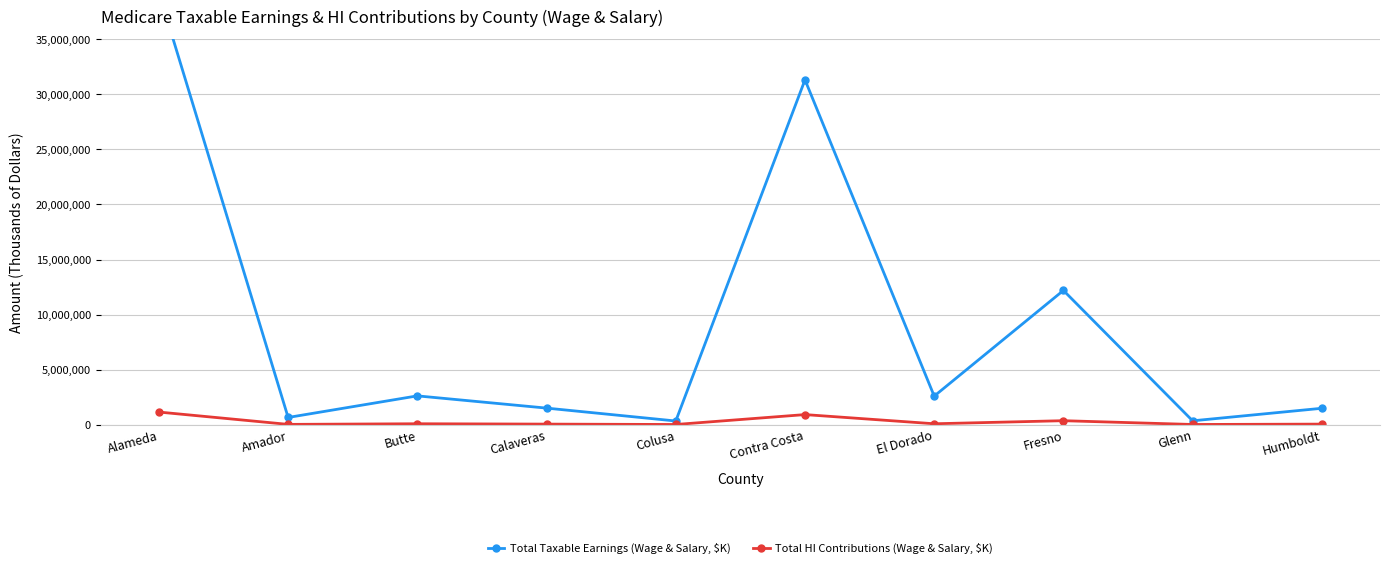

True or false: Total HI Contributions (Wage & Salary, $K) and Total Taxable Earnings (Wage & Salary, $K) intersect in this chart.

False